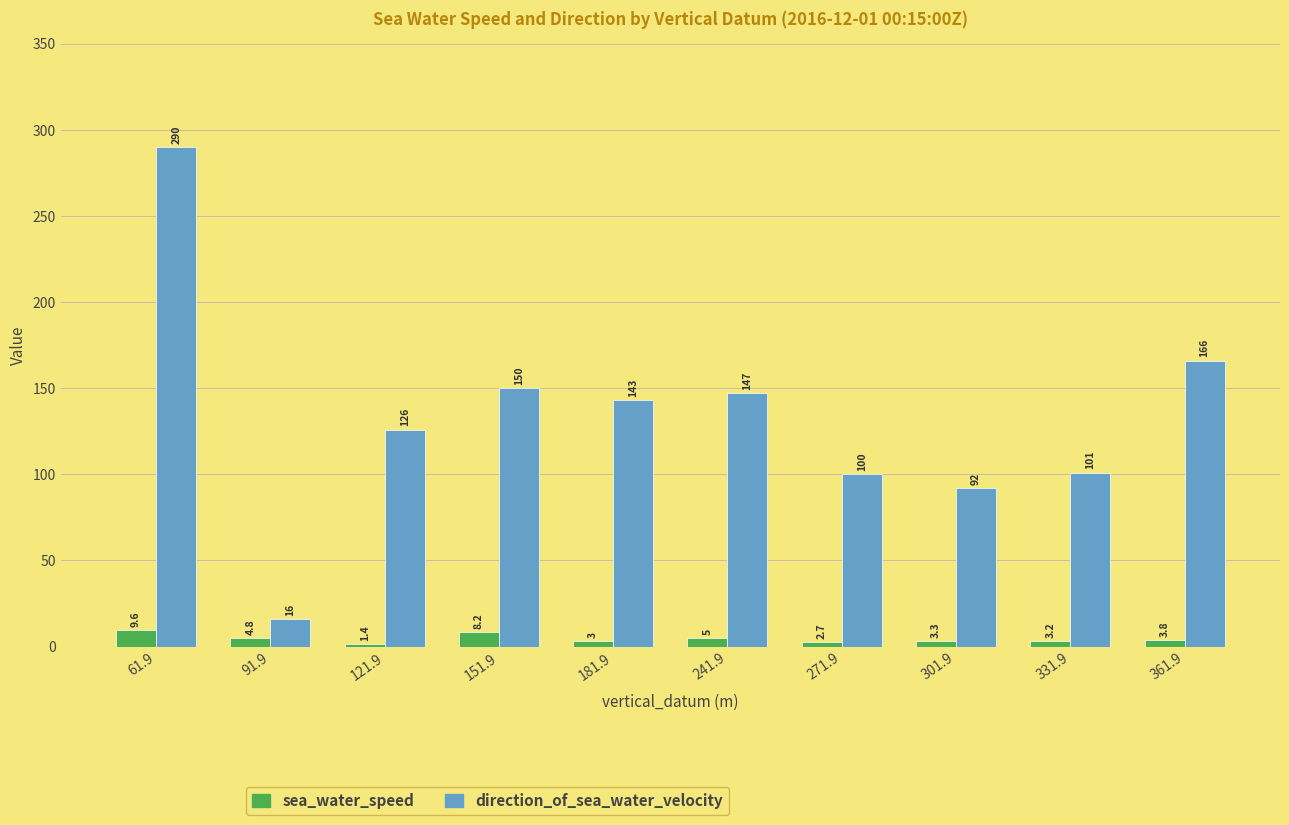

The value of direction_of_sea_water_velocity at 361.9 is 166.0. True or false?

True